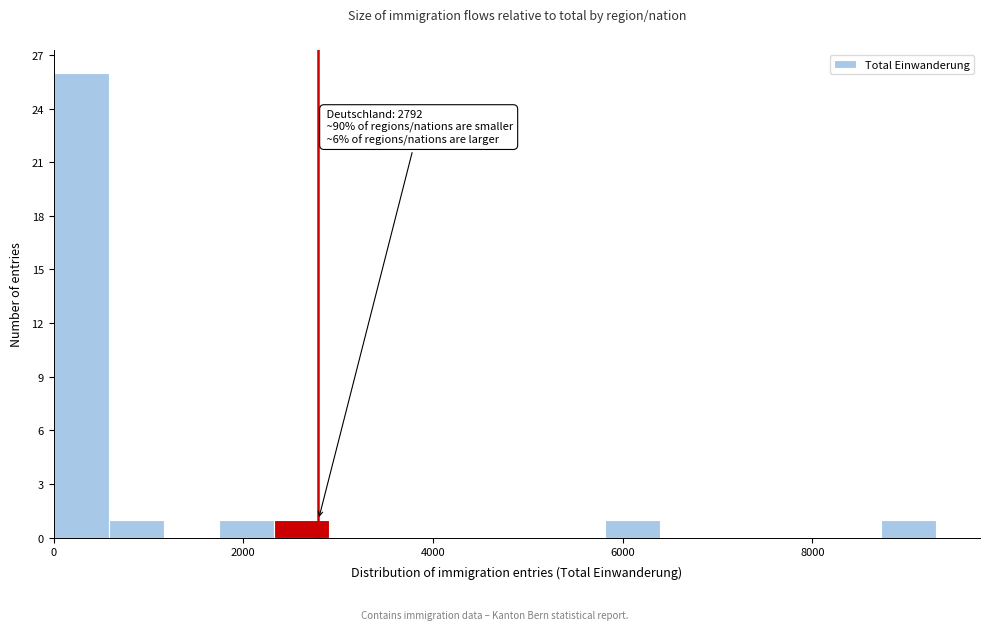

Around what value on the x-axis is the tallest bar? Give the approximate position of its centre, as read against the axis.

200